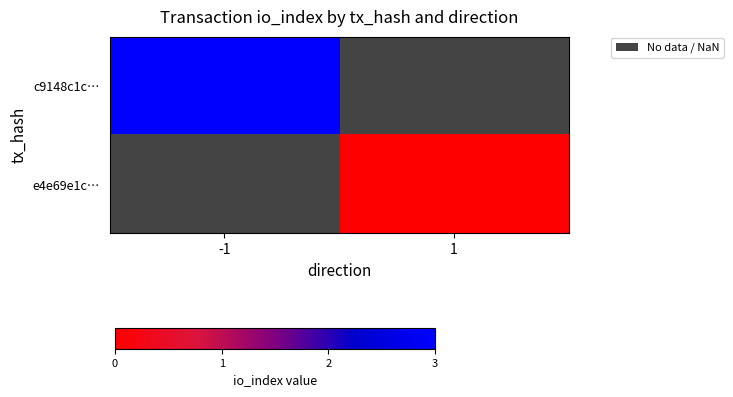

How many values in c9148c1c… are above zero?

1